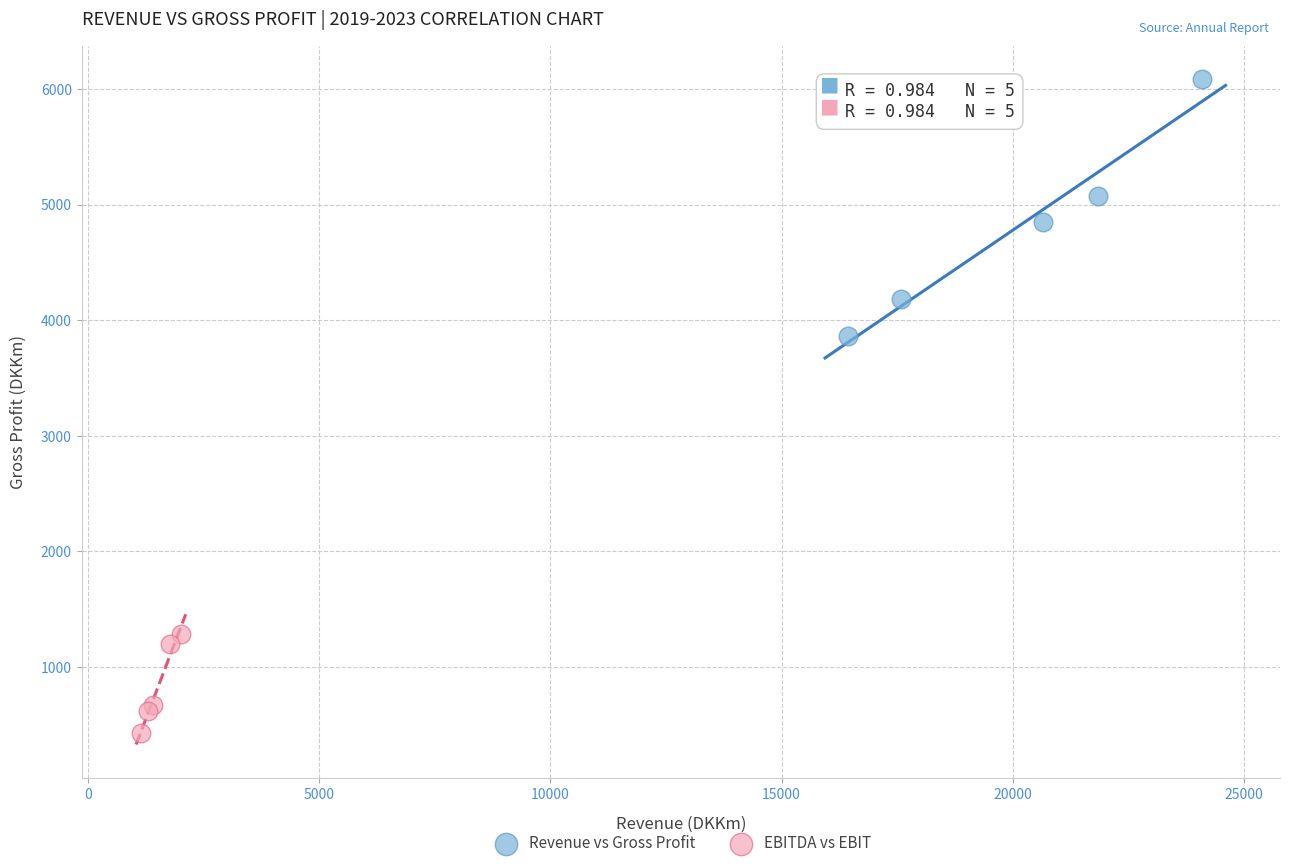

Which series has the widest spread of Y values?

Revenue vs Gross Profit